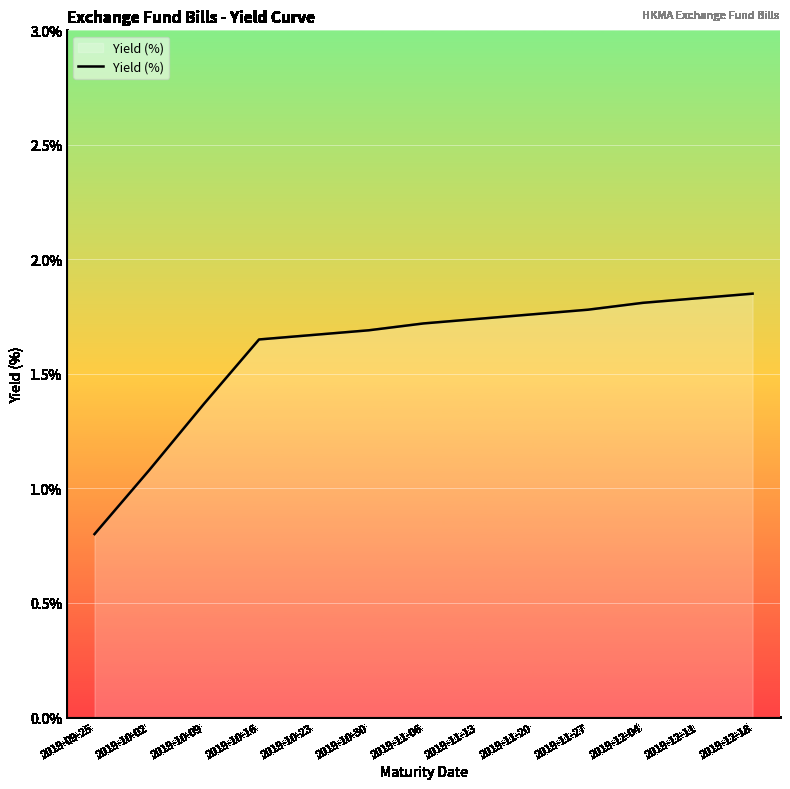

Is it true that the value at 2019-11-06 is 1.7?

True